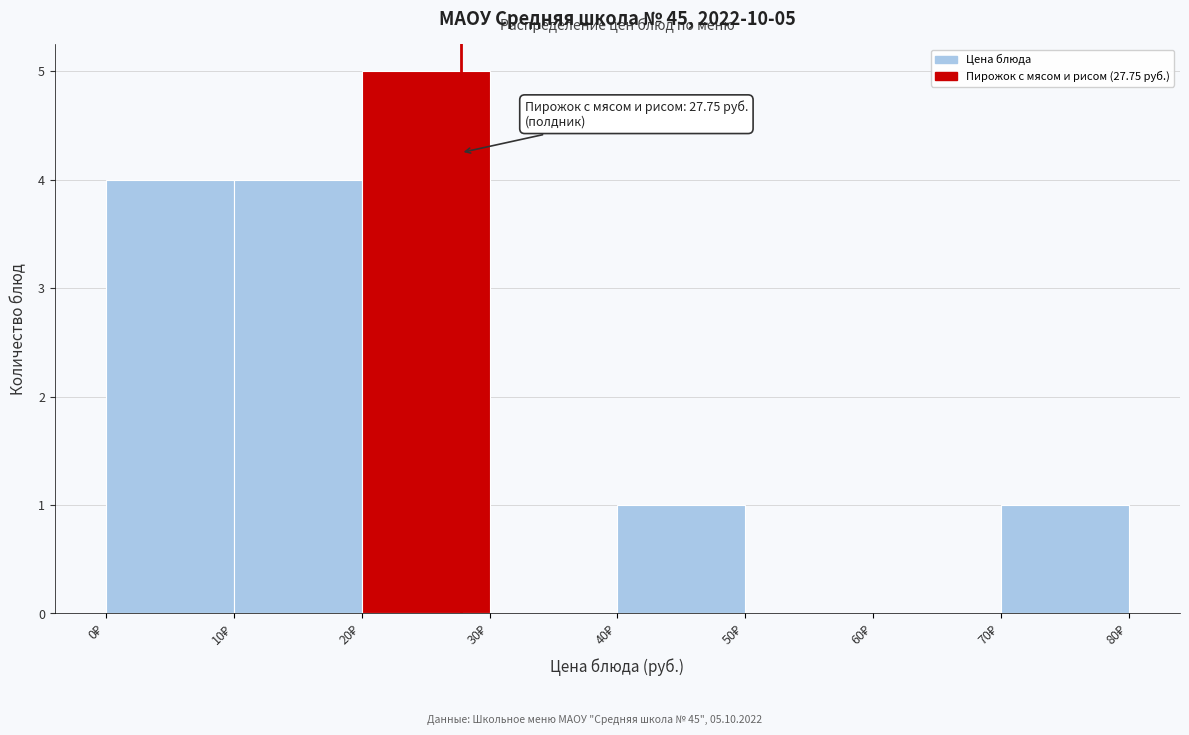

Over which range of the x-axis is the bar tallest?

20 to 30